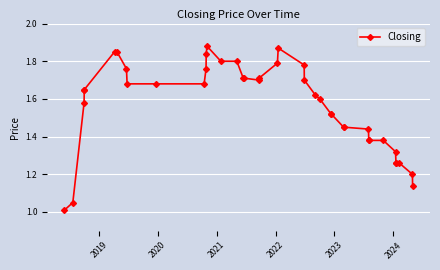

What is the difference between the maximum and second lowest values?

0.8